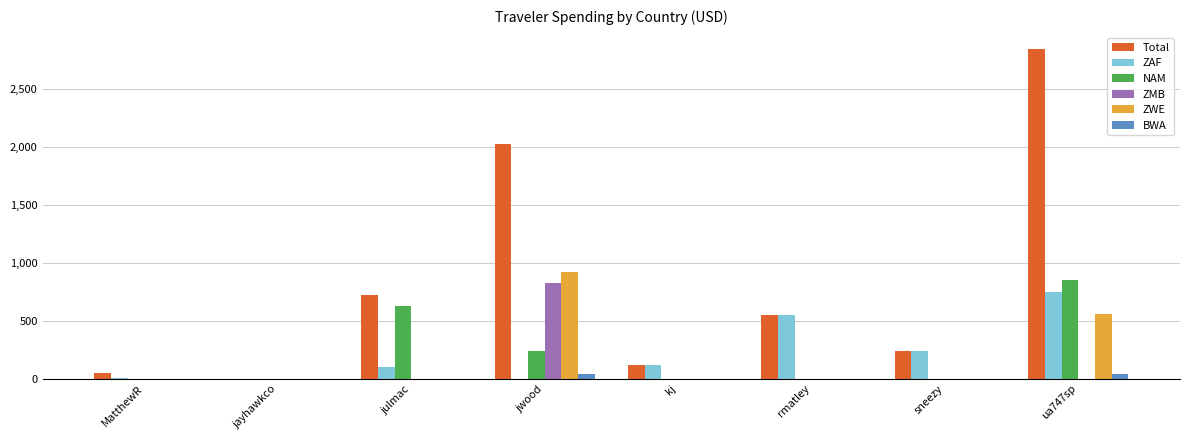

True or false: NAM has a value of 242.3 at jwood.

True